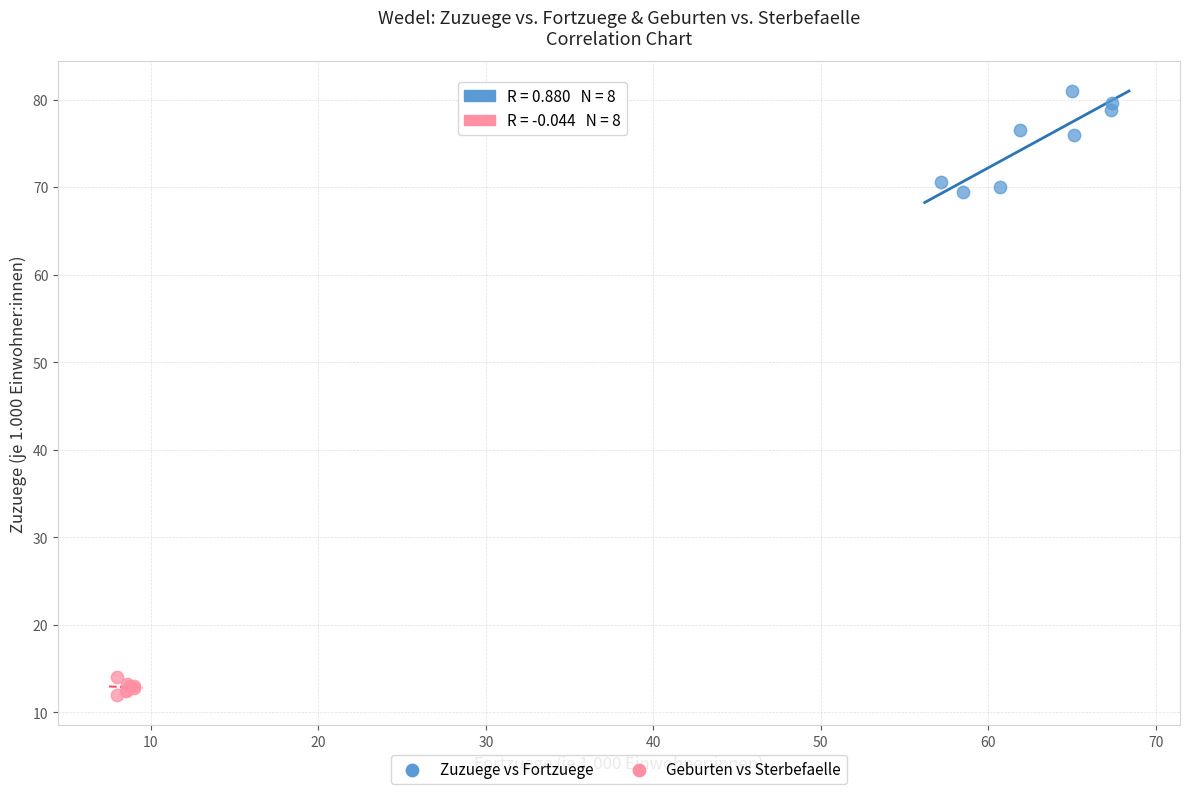

Which series contains the lowest Y value?

Geburten vs Sterbefaelle